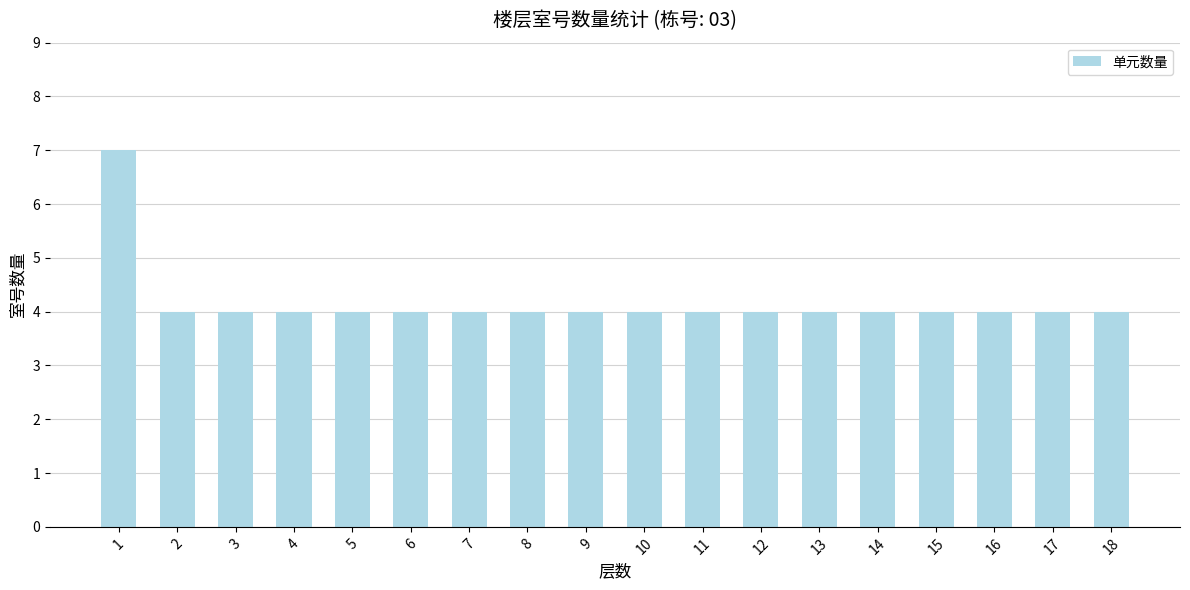

Reading left to right, list all the values displayed in this chart.

1=7	2=4	3=4	4=4	5=4	6=4	7=4	8=4	9=4	10=4	11=4	12=4	13=4	14=4	15=4	16=4	17=4	18=4